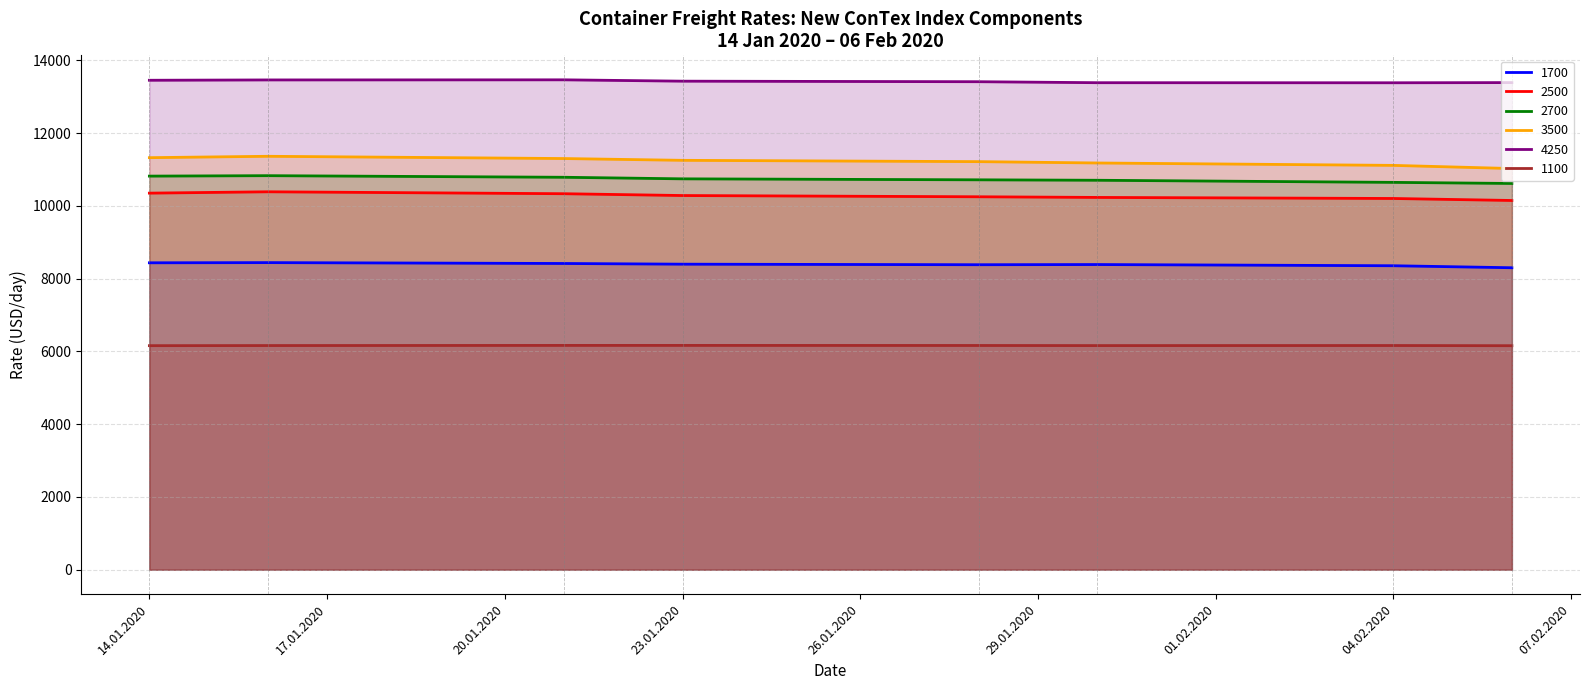

Where does the 2700 series first go above 10744?

14.01.2020